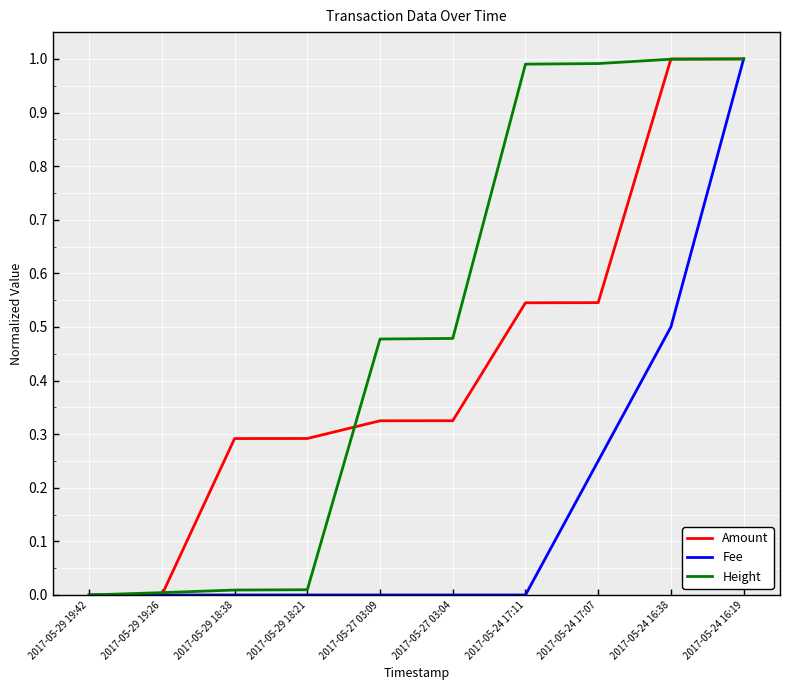

What is the greatest value displayed?

1.0